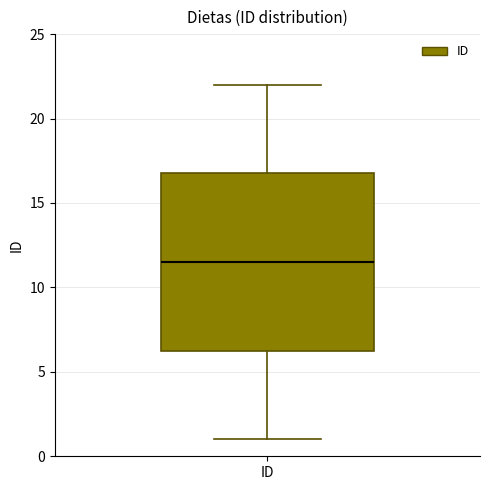

Read this box plot against the y-axis: the position of the median line, the range covered by the box, and the ends of both whiskers. The values are not printed on the chart, so give them approximately, as read against the axis.

median 11.5, box 6.5 to 17.0, whiskers 1.0 to 22.0